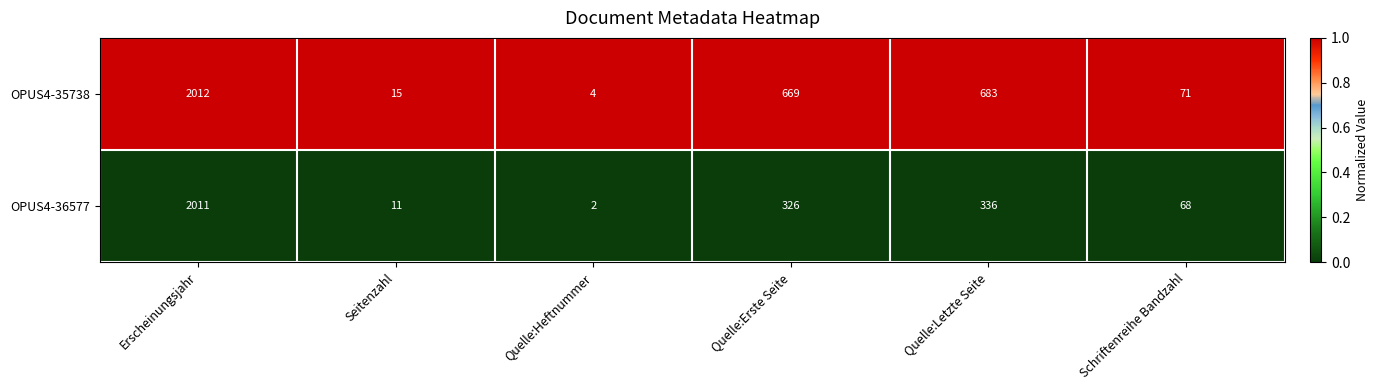

How many categories are shown in the chart?

6